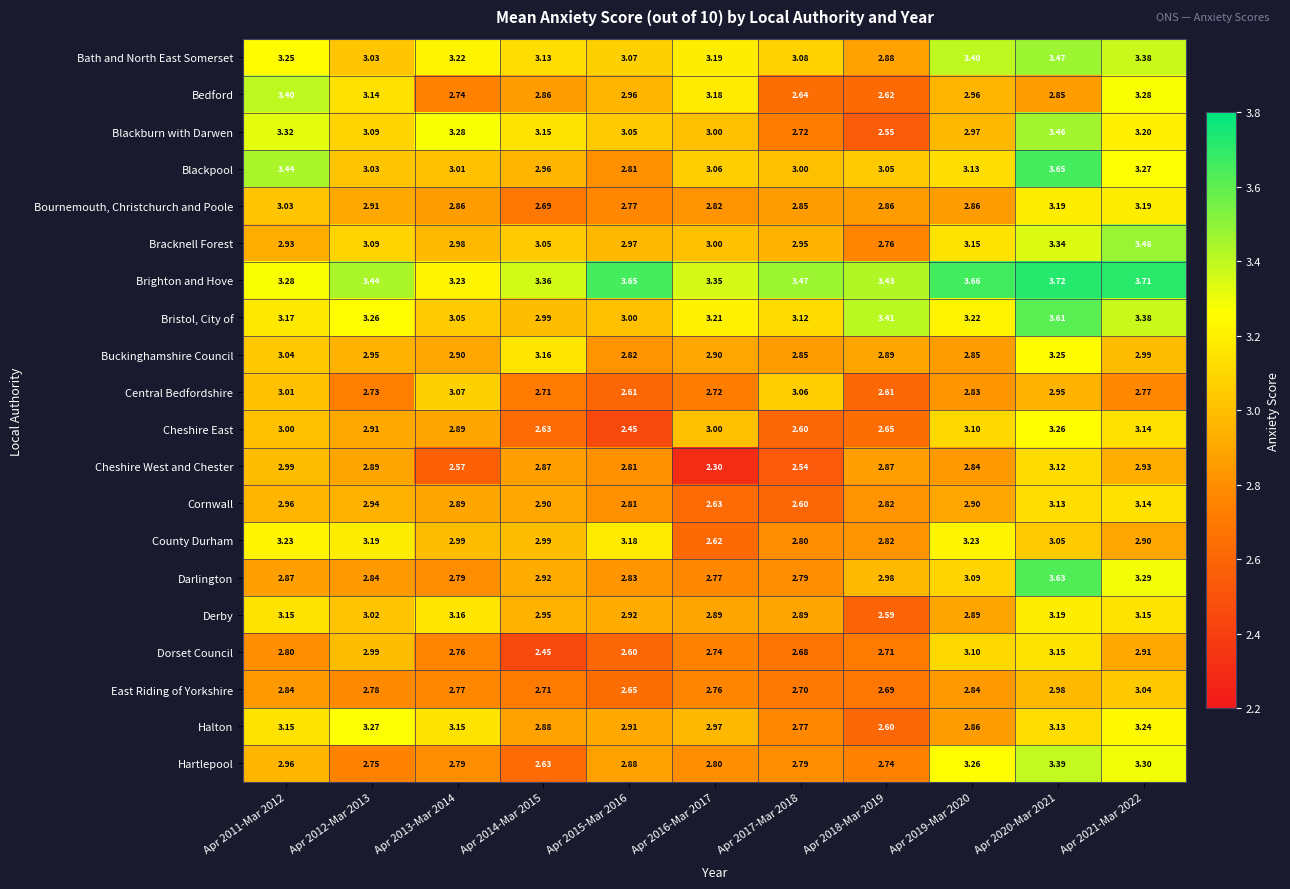

Which series has the largest total across all categories?

Brighton and Hove